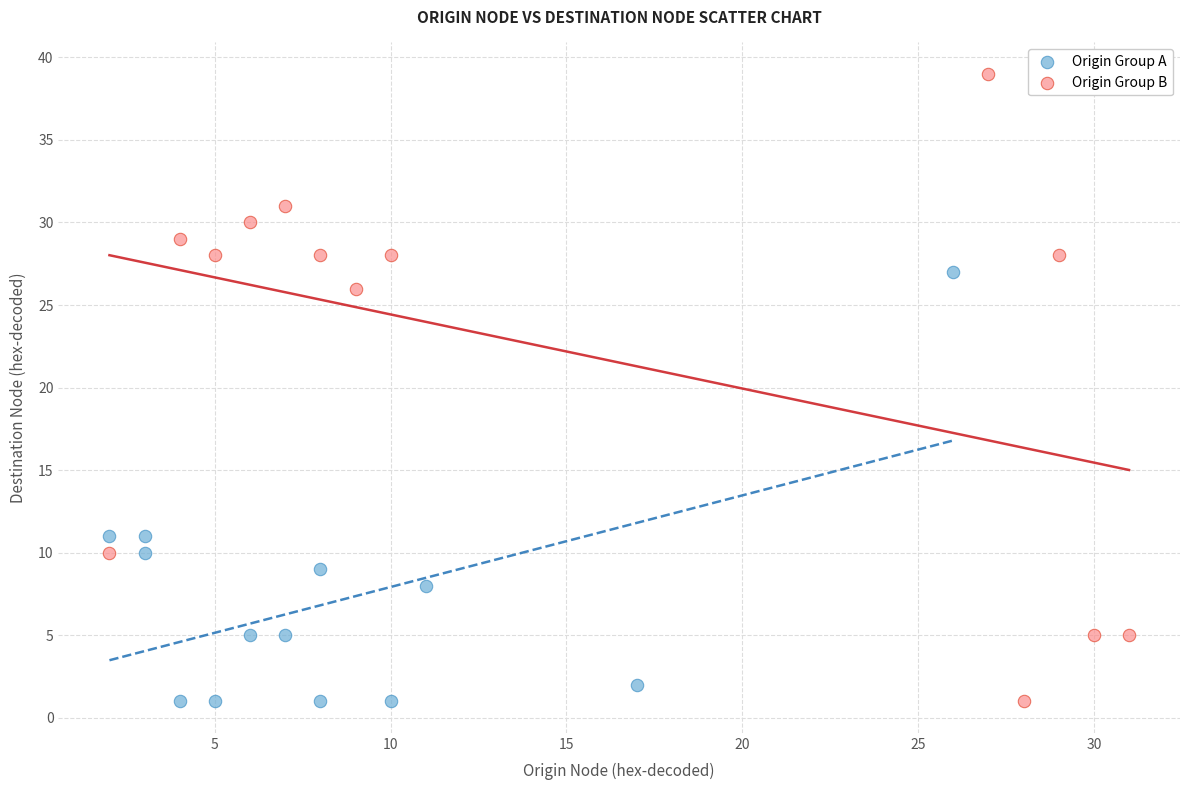

Which series has the widest spread of Y values?

Origin Group B